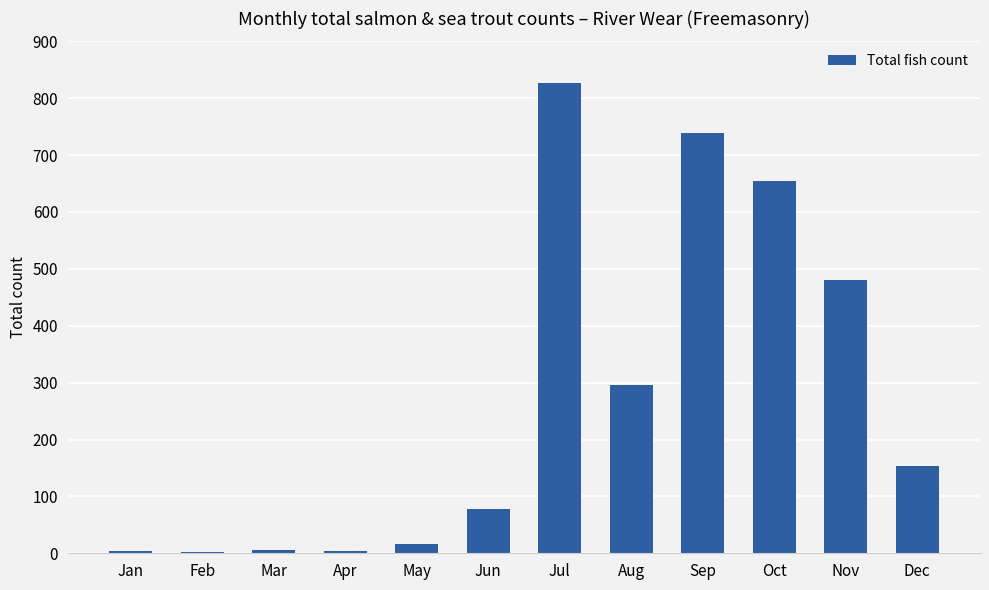

What is the greatest value displayed?

826